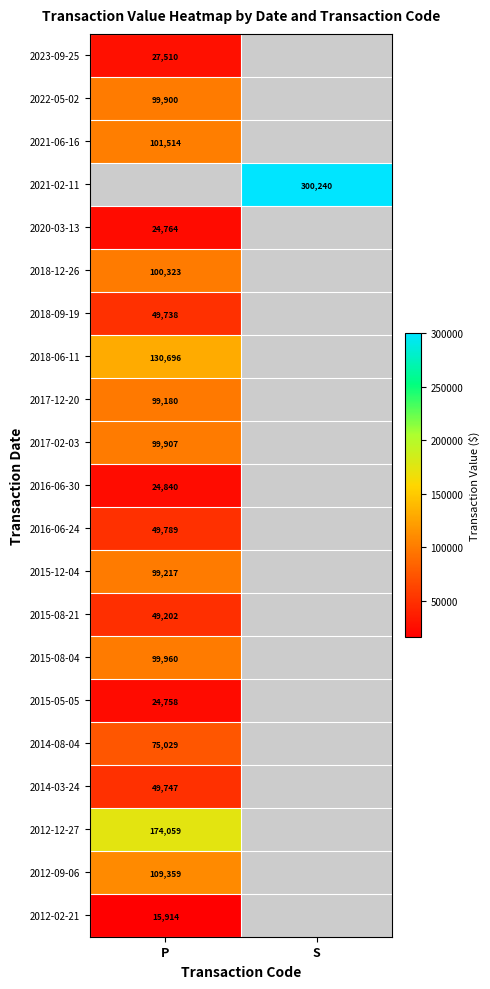

Is the value of 2020-03-13 at P greater than the value of 2018-06-11 at P?

No